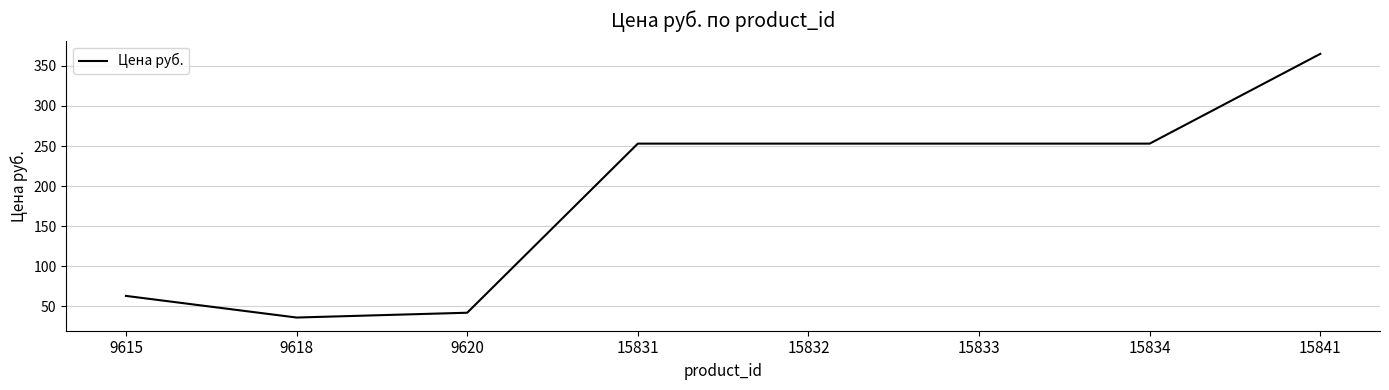

Which category has the highest value across all series?

15841